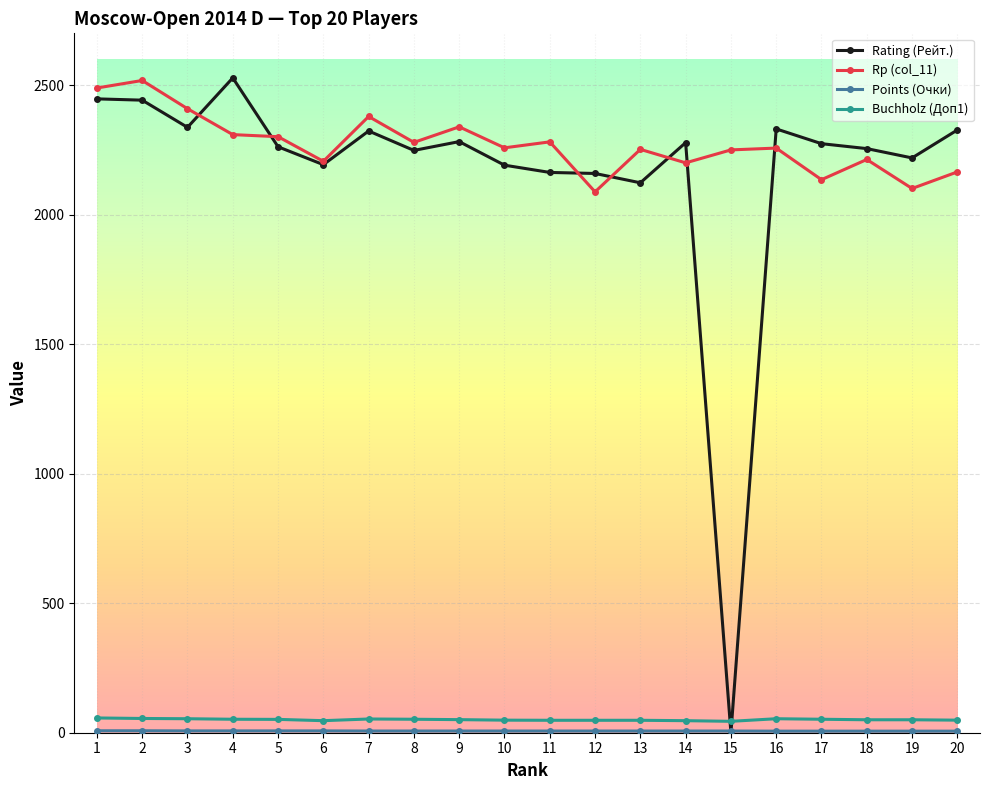

Which series has the widest spread of values?

Rating (Рейт.)